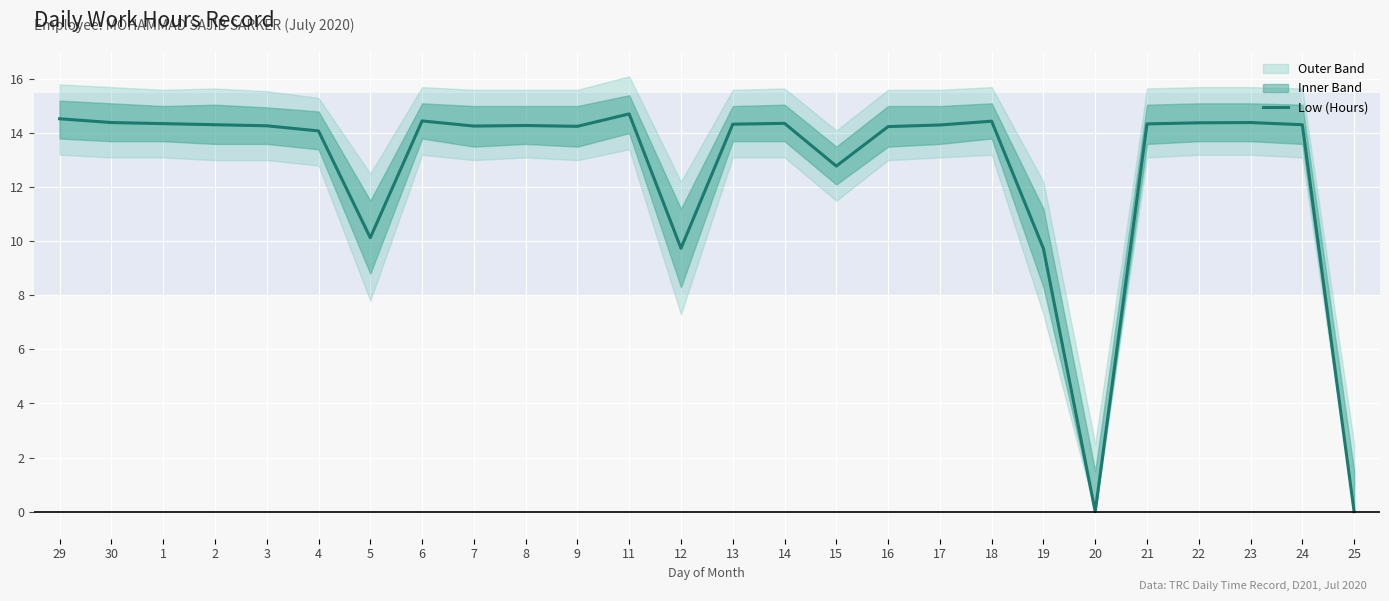

How many categories are shown in the chart?

26